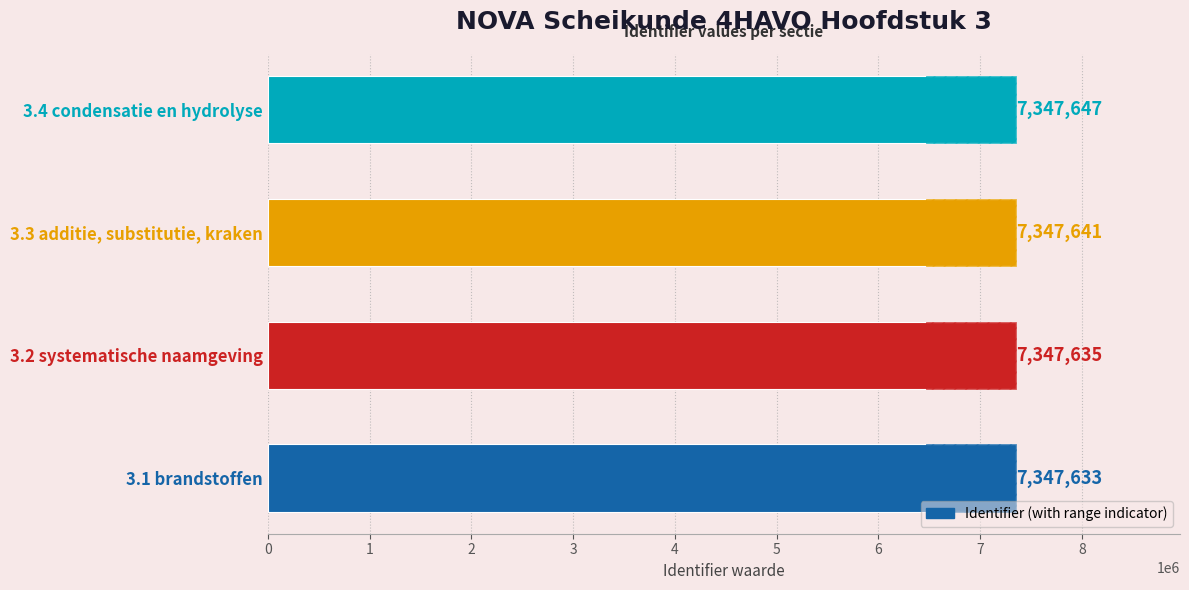

Count the values in the range 7347635 to 7347647.

3